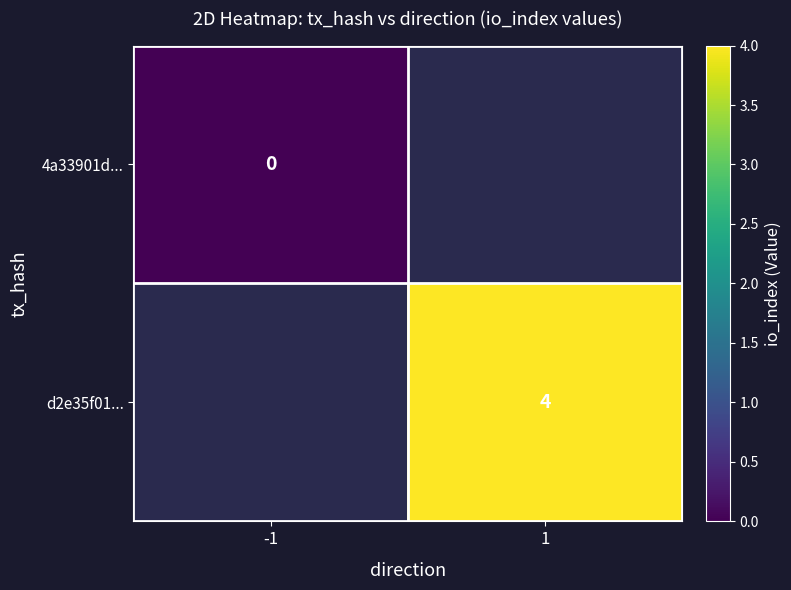

The d2e35f01... series shows 4 at 1. True or false?

True